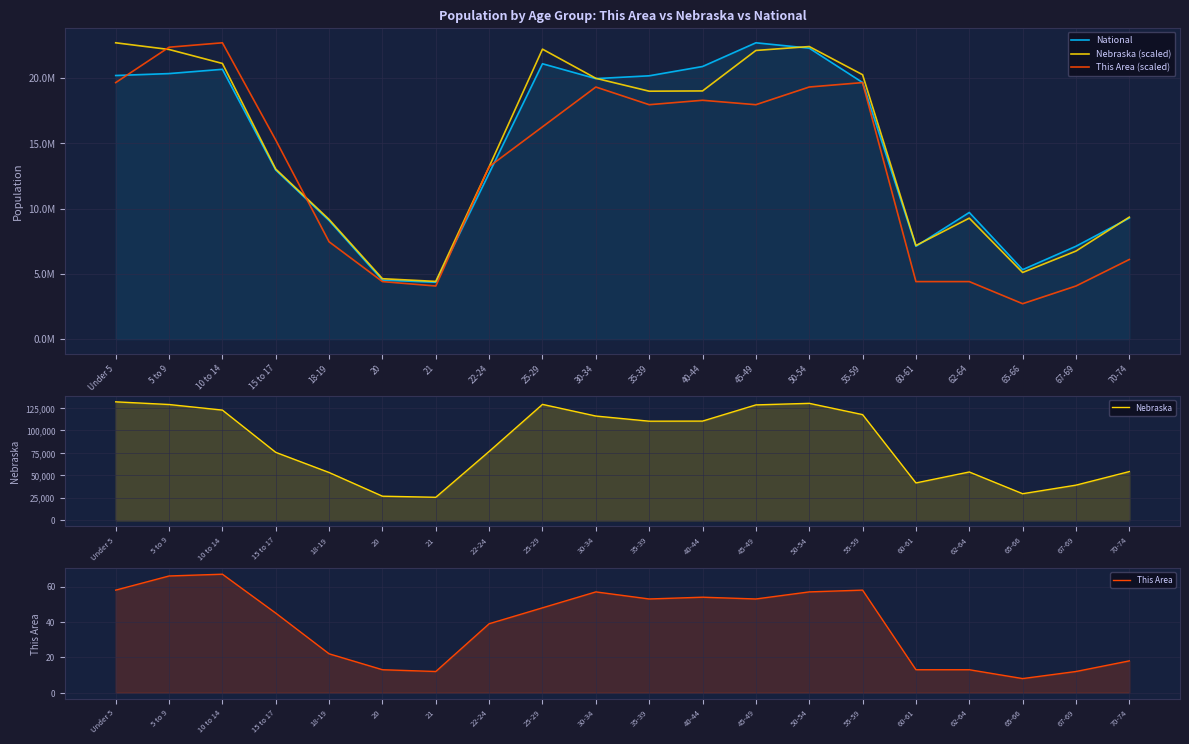

Which series ends up on top after the final intersection of National and This Area (scaled)?

National